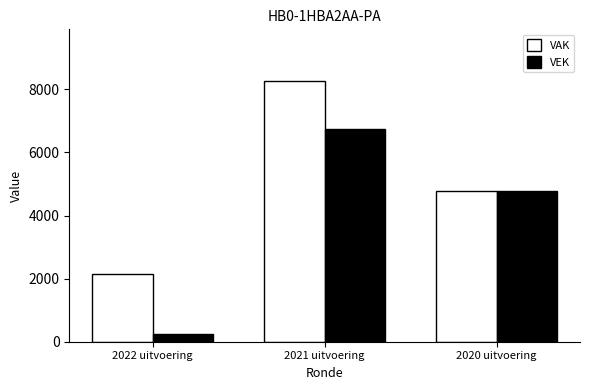

What is the difference between the maximum and second lowest values in the VAK series?

3476